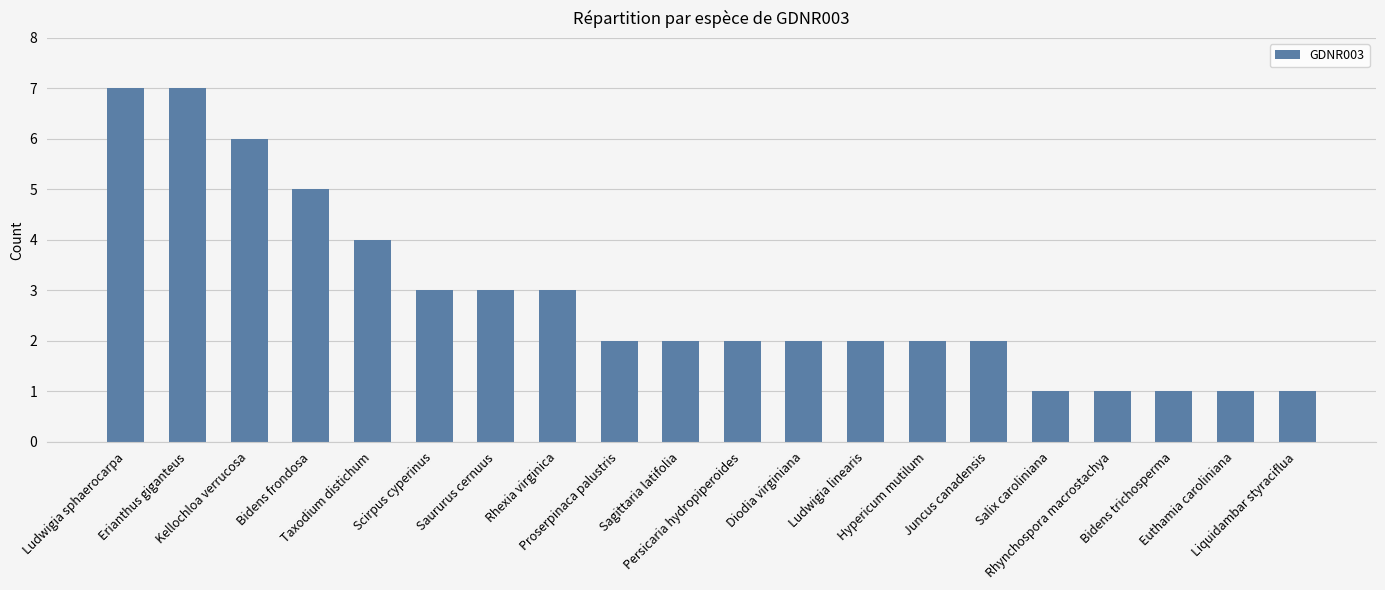

Reading left to right, list all the values displayed in this chart.

7	7	6	5	4	3	3	3	2	2	2	2	2	2	2	1	1	1	1	1